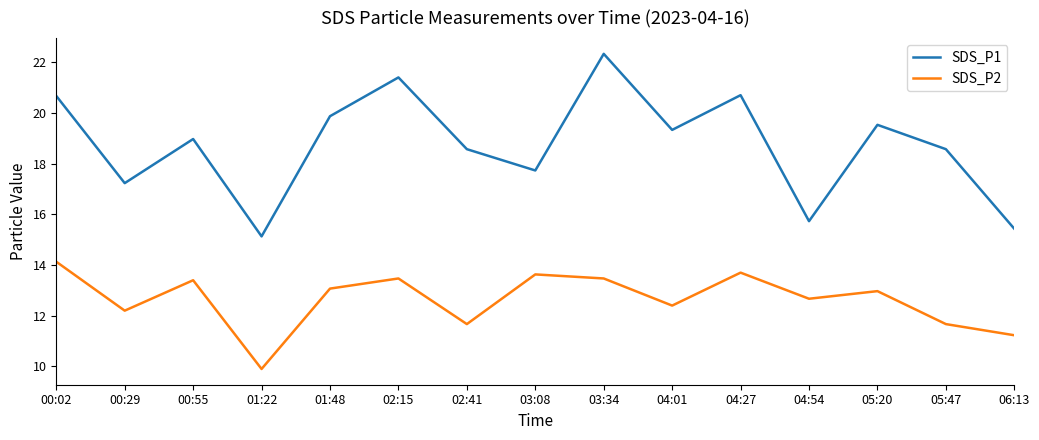

What is the difference between the highest and lowest values at 00:02?

6.5